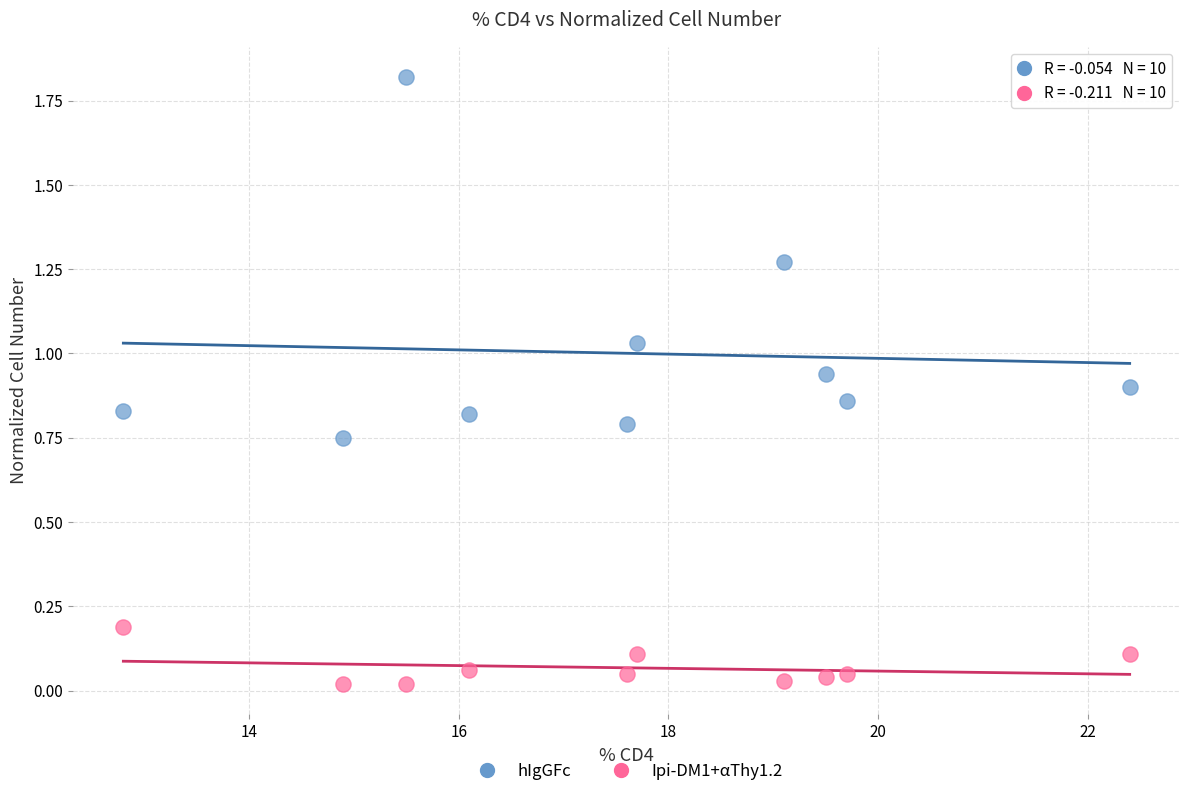

Which series contains the lowest Y value?

Ipi-DM1+αThy1.2